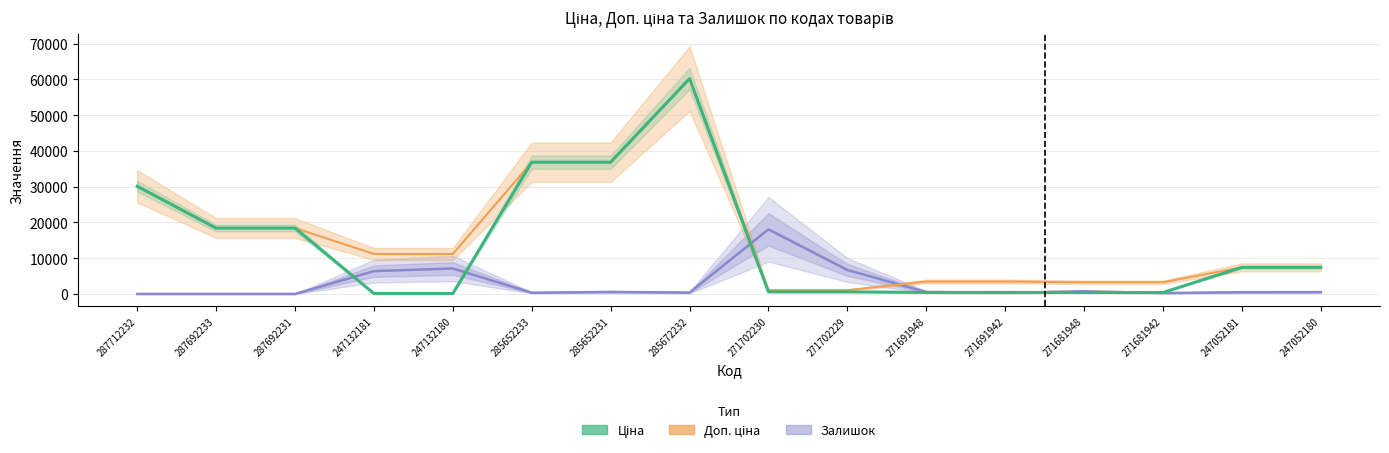

What is the sum of the values at 285652231 and 271702229?

37419.9